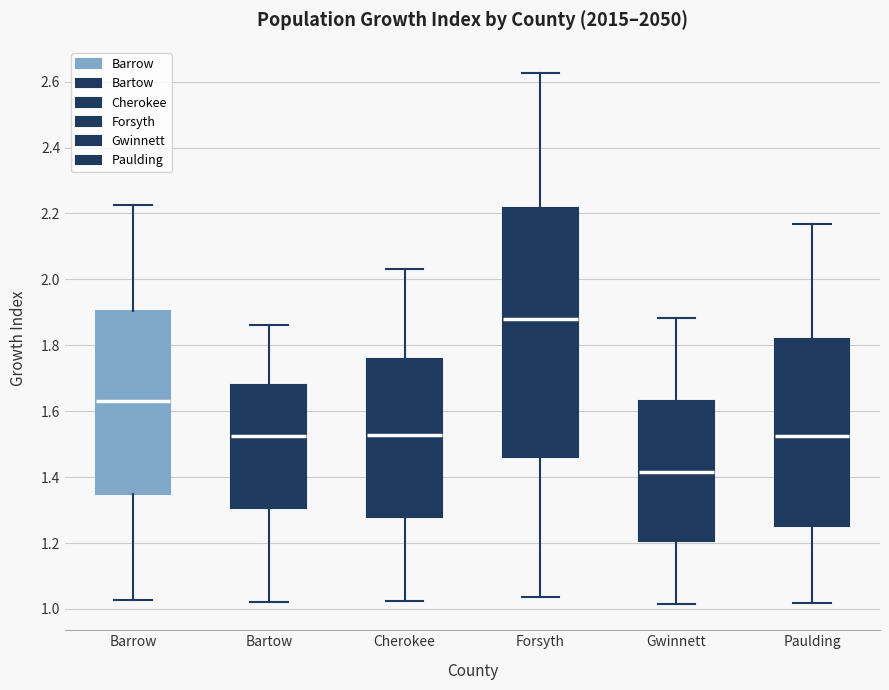

Reading left to right, read every box against the y-axis: the position of its median line, the range the box covers, and the ends of its whiskers. The values are not printed on the chart, so give them approximately, as read against the axis.

Barrow: median 1.64, box 1.34 to 1.90, whiskers 1.02 to 2.22
Bartow: median 1.52, box 1.30 to 1.68, whiskers 1.02 to 1.86
Cherokee: median 1.52, box 1.28 to 1.76, whiskers 1.02 to 2.04
Forsyth: median 1.88, box 1.46 to 2.22, whiskers 1.04 to 2.62
Gwinnett: median 1.42, box 1.20 to 1.64, whiskers 1.02 to 1.88
Paulding: median 1.52, box 1.26 to 1.82, whiskers 1.02 to 2.16